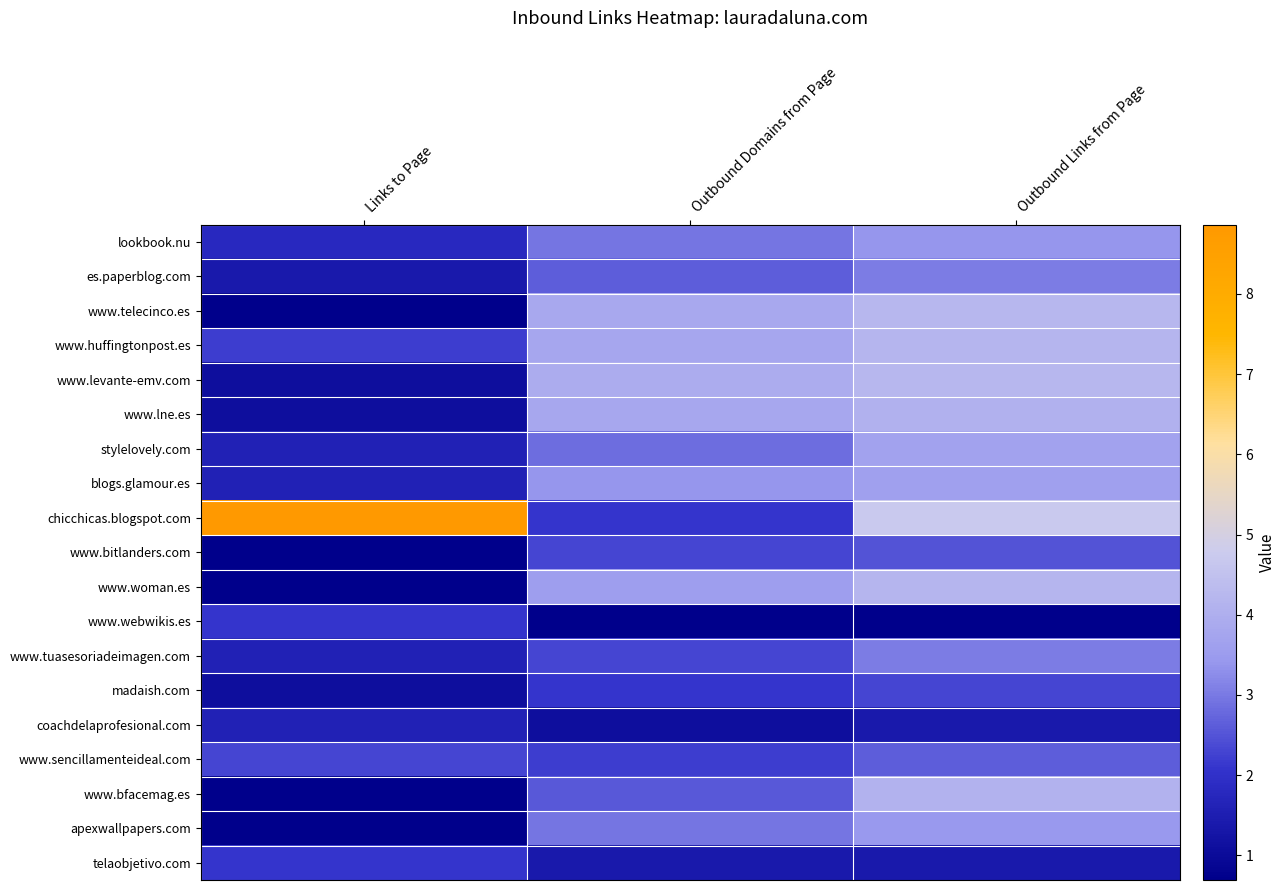

Between Links to Page and Outbound Domains from Page, which series saw the biggest shift?

chicchicas.blogspot.com